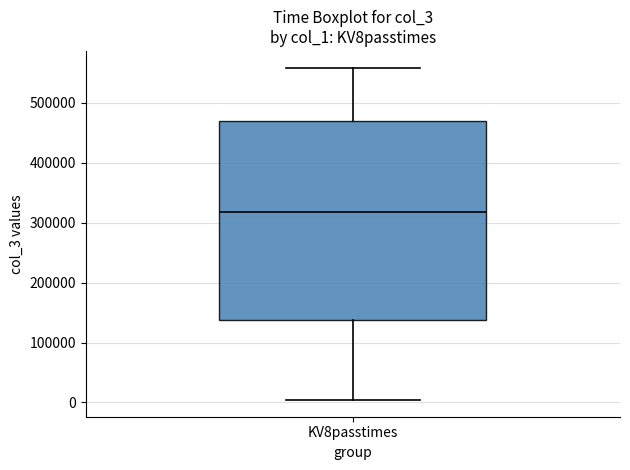

Where is the lower edge of the box for KV8passtimes on the y-axis? The values are not printed on the chart, so give them approximately, as read against the axis.

140000